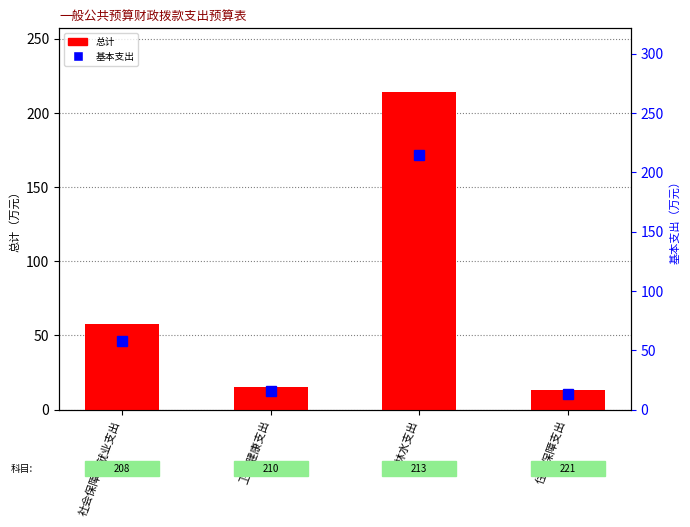

What is the difference between the maximum and minimum values in the 基本支出 series?

200.8